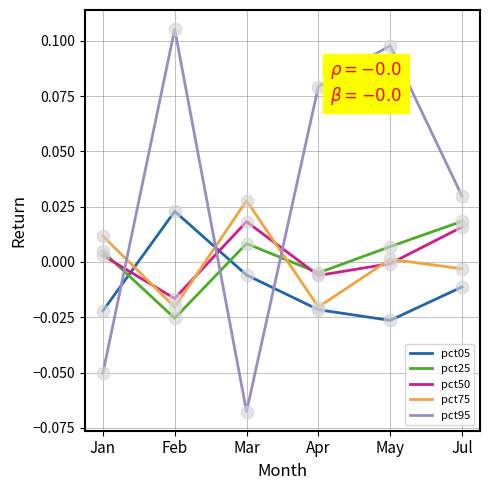

Which series has the widest spread of values?

pct95